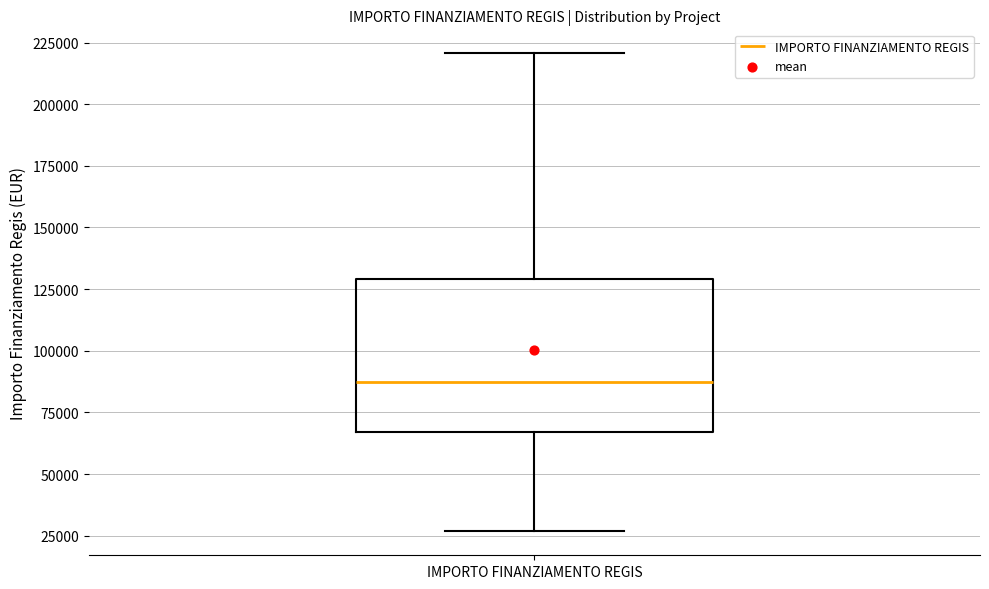

Read this box plot against the y-axis: the position of the median line, the range covered by the box, and the ends of both whiskers. The values are not printed on the chart, so give them approximately, as read against the axis.

median 85000, box 65000 to 130000, whiskers 25000 to 220000